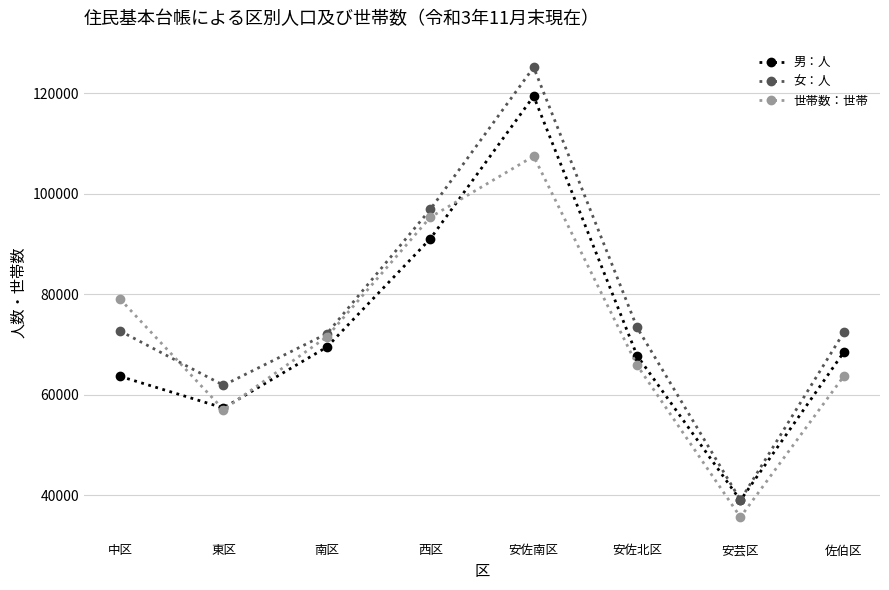

What is the difference between the maximum and minimum values in the 男：人 series?

80475